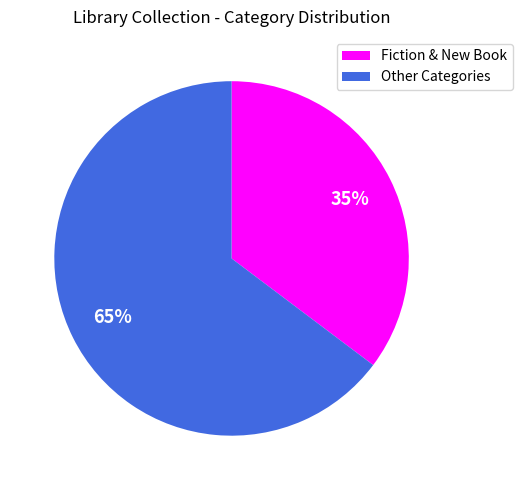

To the nearest percent, what portion does Other Categories represent?

65%